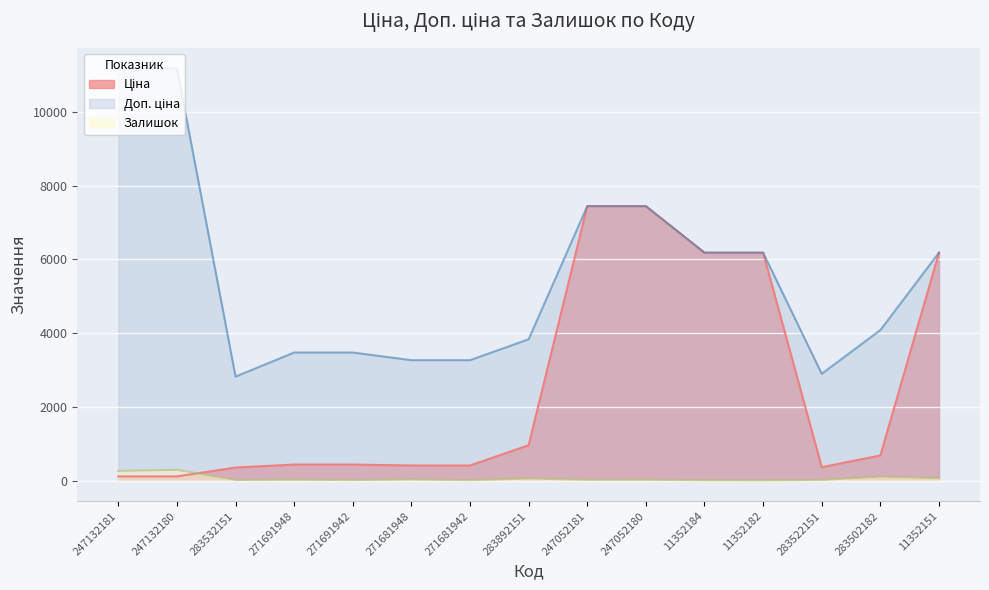

Reading left to right, what are all the values shown in this chart?

Ціна: 111.8	111.8	352.6	434.3	434.3	408.2	408.2	958.4	7444.6	7444.6	6182.6	6182.6	362.1	680.4	6182.6
Доп. ціна: 11182.0	11182.0	2821.2	3474.1	3474.1	3265.8	3265.8	3833.8	7444.6	7444.6	6182.6	6182.6	2896.6	4082.3	6182.6
Залишок: 260.0	290.0	15.0	22.0	13.0	30.0	10.0	55.0	20.0	21.0	8.0	5.0	15.0	106.0	62.0